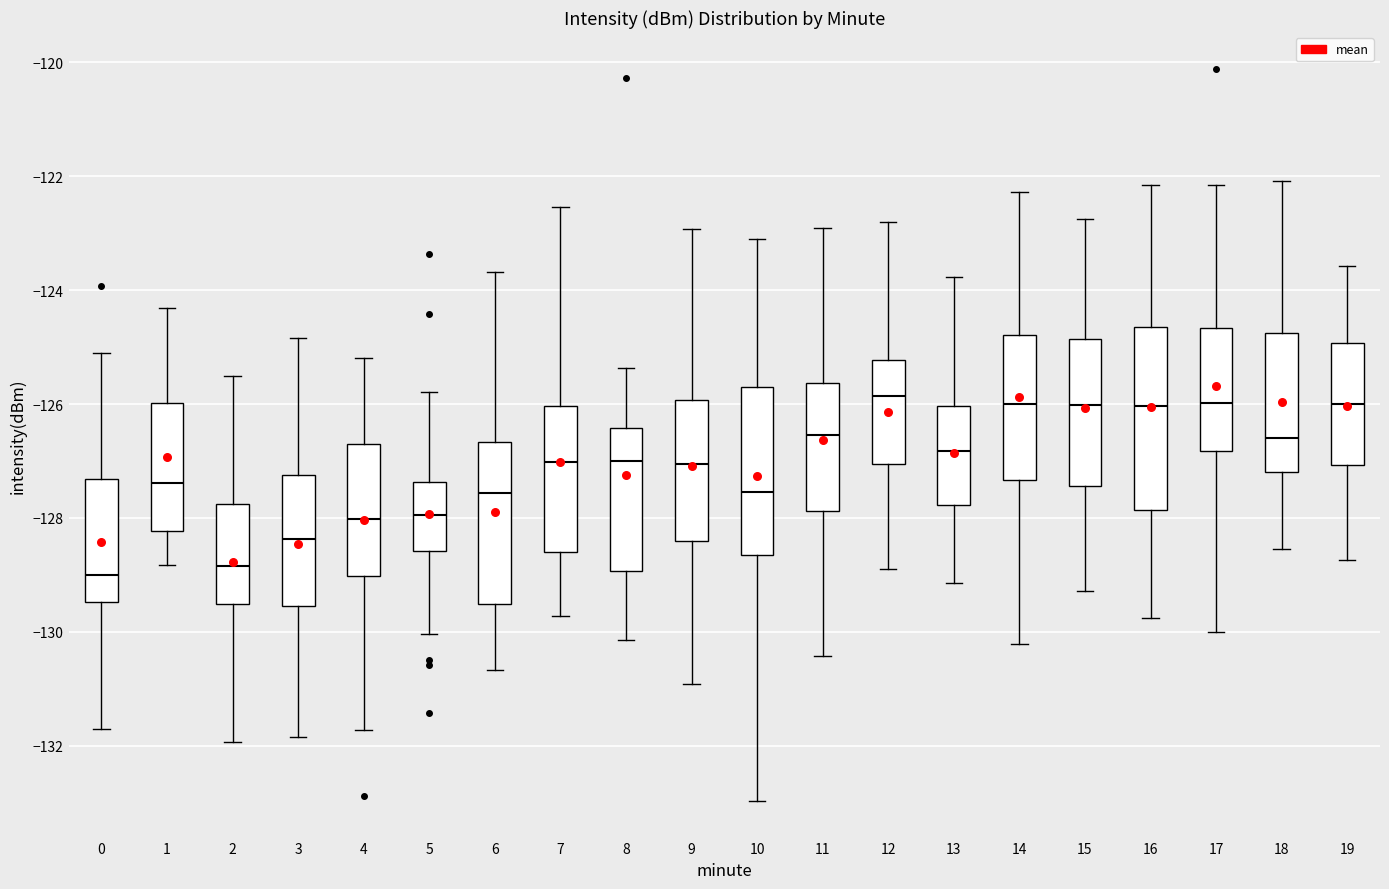

Reading left to right, transcribe this box plot: for each box, give where its median line is, the range the box spans, and where its two whiskers end, as read against the y-axis. The values are not printed on the chart, so give them approximately, as read against the axis.

0: median -129.0, box -129.4 to -127.4, whiskers -131.8 to -125.2
1: median -127.4, box -128.2 to -126.0, whiskers -128.8 to -124.4
2: median -128.8, box -129.6 to -127.8, whiskers -132.0 to -125.6
3: median -128.4, box -129.6 to -127.2, whiskers -131.8 to -124.8
4: median -128.0, box -129.0 to -126.8, whiskers -131.8 to -125.2
5: median -128.0, box -128.6 to -127.4, whiskers -130.0 to -125.8
6: median -127.6, box -129.6 to -126.6, whiskers -130.6 to -123.6
7: median -127.0, box -128.6 to -126.0, whiskers -129.8 to -122.6
8: median -127.0, box -129.0 to -126.4, whiskers -130.2 to -125.4
9: median -127.0, box -128.4 to -126.0, whiskers -131.0 to -123.0
10: median -127.6, box -128.6 to -125.8, whiskers -133.0 to -123.2
11: median -126.6, box -127.8 to -125.6, whiskers -130.4 to -123.0
12: median -125.8, box -127.0 to -125.2, whiskers -128.8 to -122.8
13: median -126.8, box -127.8 to -126.0, whiskers -129.2 to -123.8
14: median -126.0, box -127.4 to -124.8, whiskers -130.2 to -122.2
15: median -126.0, box -127.4 to -124.8, whiskers -129.2 to -122.8
16: median -126.0, box -127.8 to -124.6, whiskers -129.8 to -122.2
17: median -126.0, box -126.8 to -124.6, whiskers -130.0 to -122.2
18: median -126.6, box -127.2 to -124.8, whiskers -128.6 to -122.0
19: median -126.0, box -127.0 to -125.0, whiskers -128.8 to -123.6